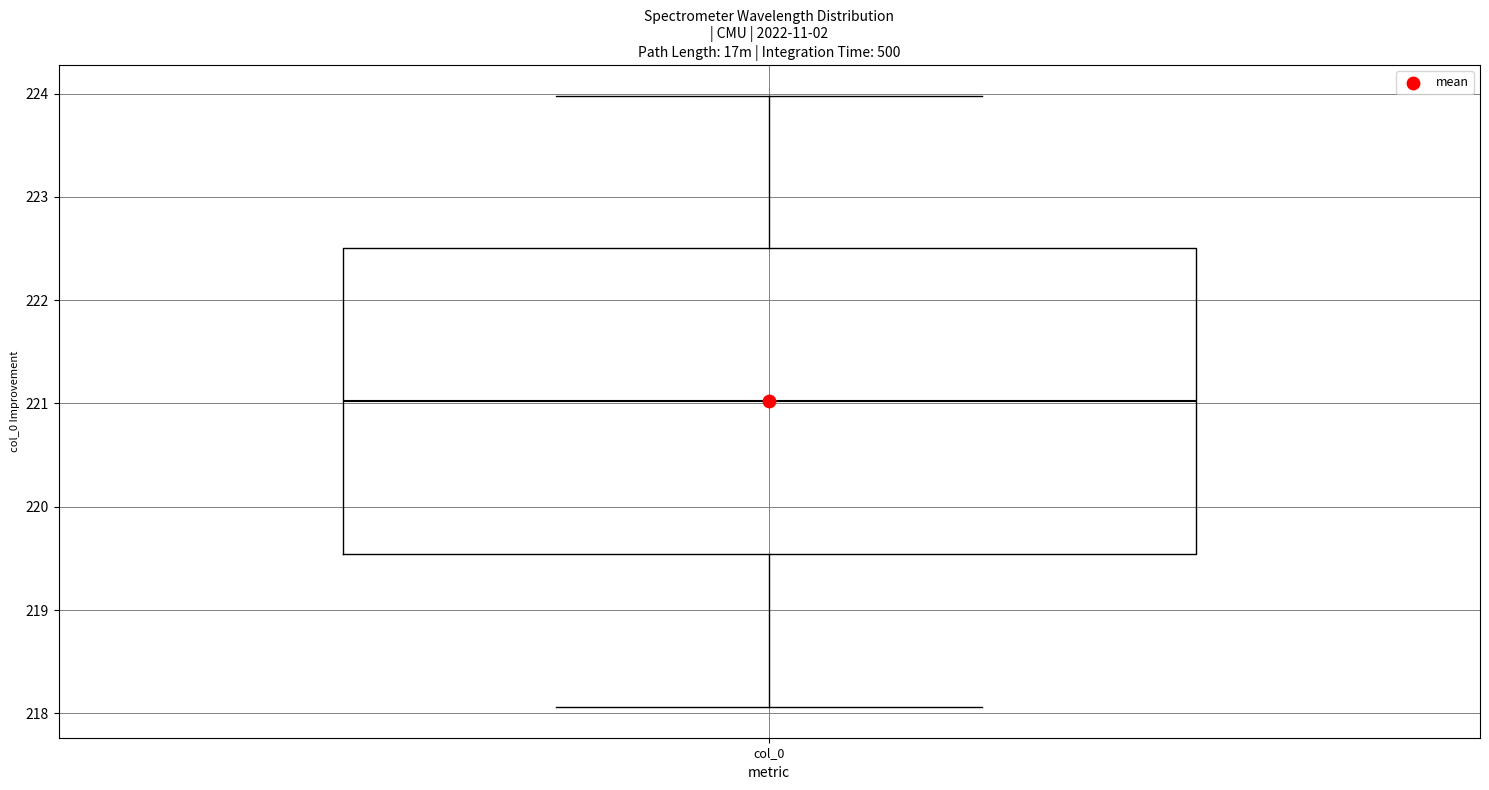

Read this box plot against the y-axis: the position of the median line, the range covered by the box, and the ends of both whiskers. The values are not printed on the chart, so give them approximately, as read against the axis.

median 221.0, box 219.5 to 222.5, whiskers 218.1 to 224.0